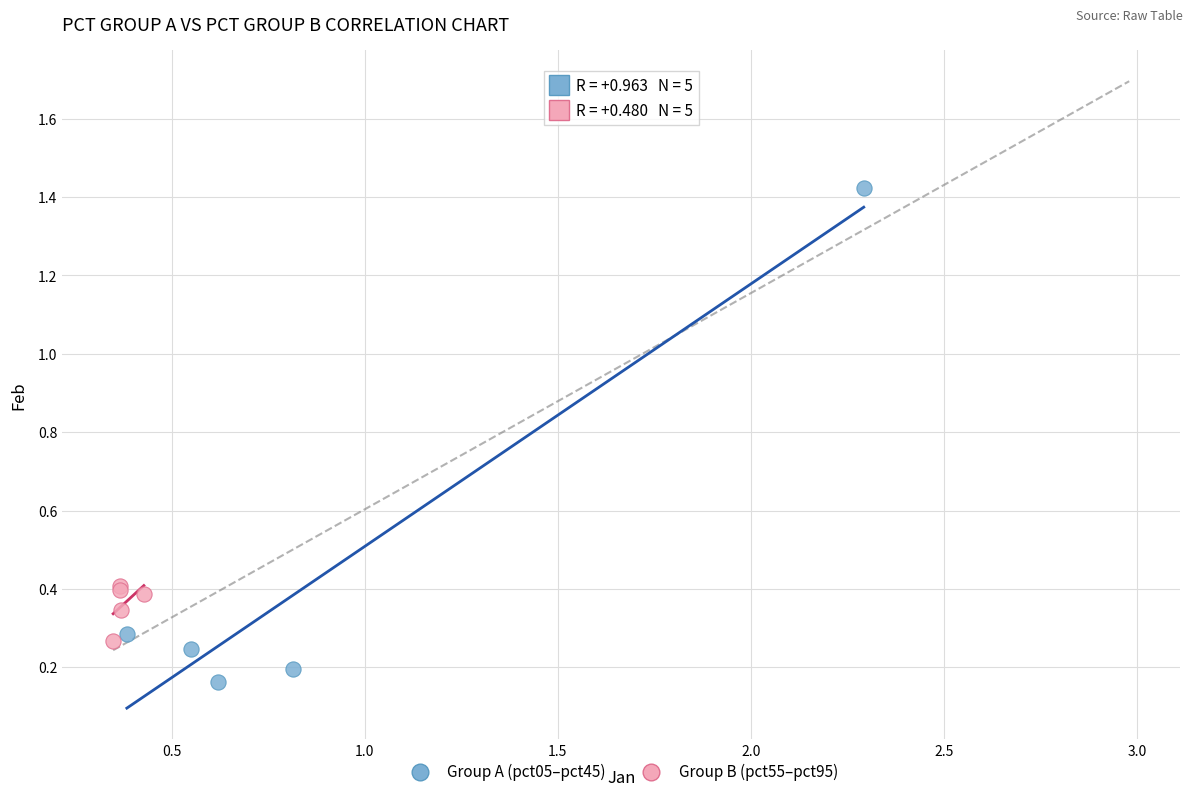

Which series reaches the maximum Y coordinate?

Group A (pct05–pct45)